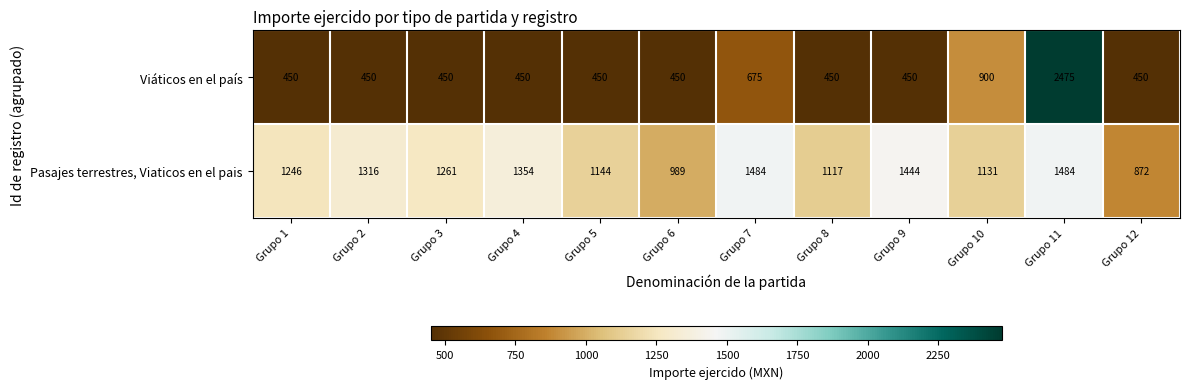

What is the smallest value displayed?

450